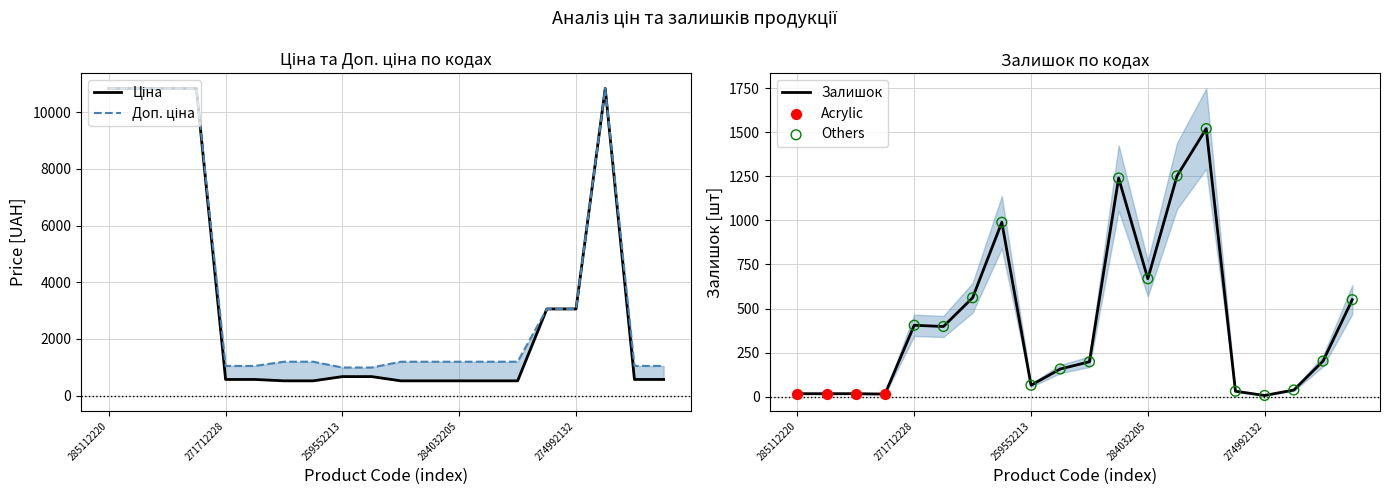

Which series has the largest Y range (max minus min)?

Ціна